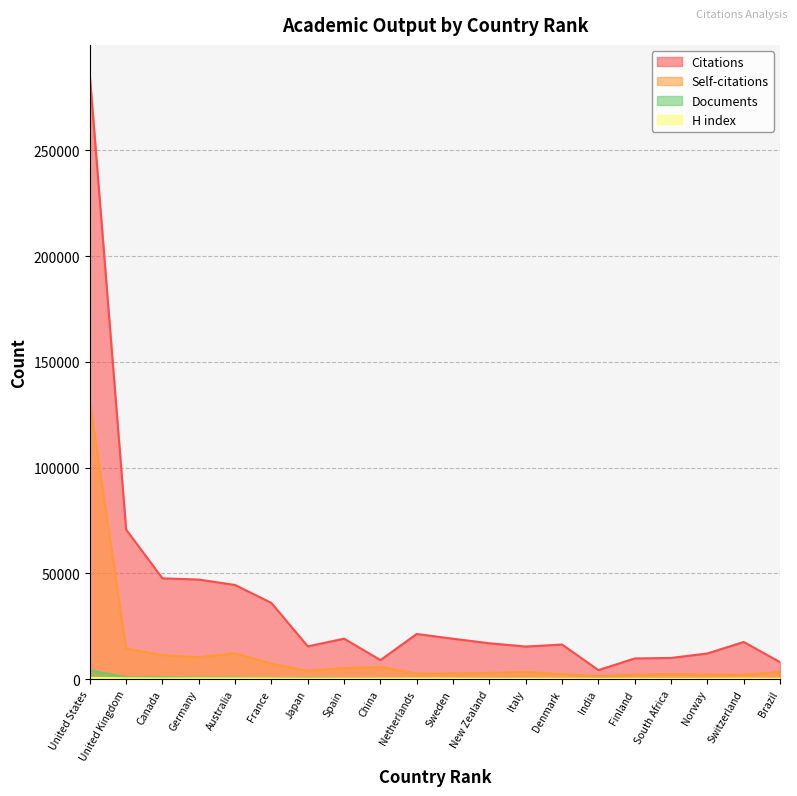

Which series has the largest total across all categories?

Citations